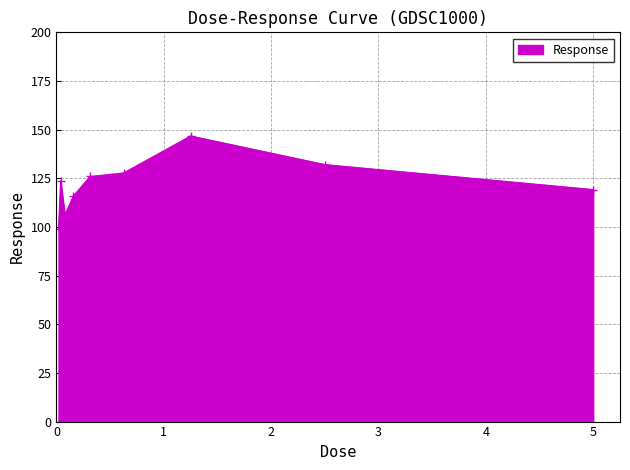

What is the value of the 9th point from the left?

119.2